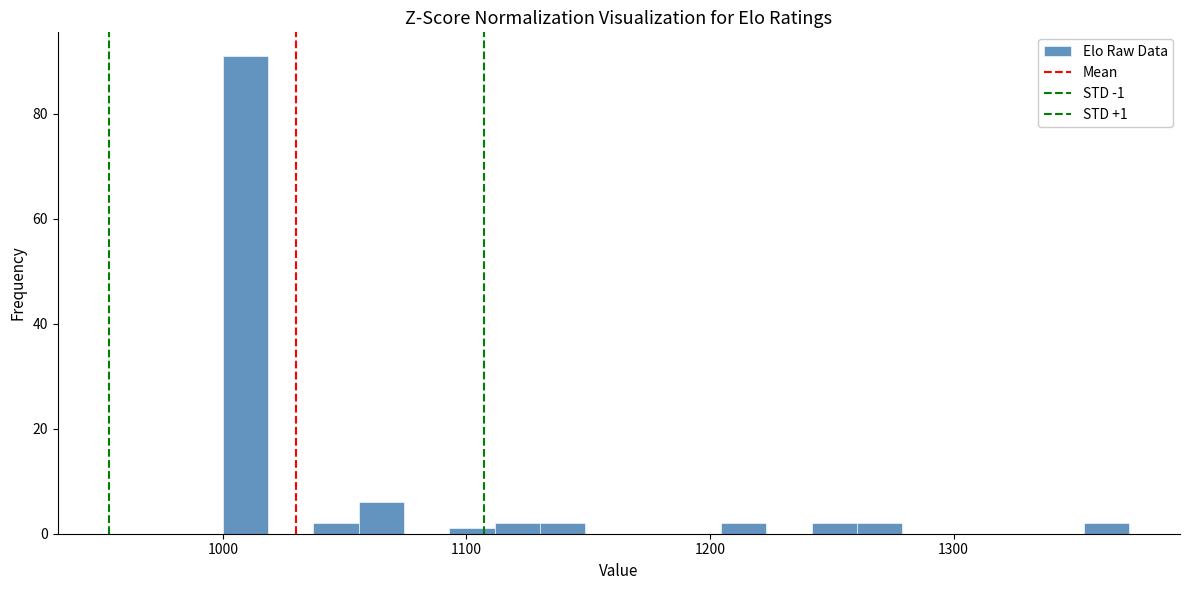

Around what value on the x-axis is the tallest bar? Give the approximate position of its centre, as read against the axis.

1010